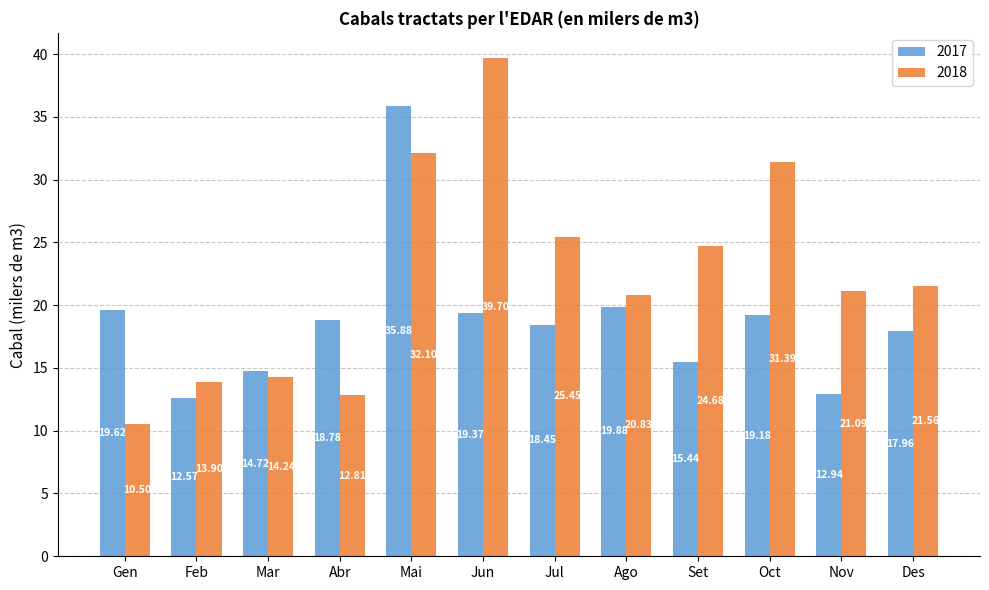

What is the label of the 12th bar from the left?

Des